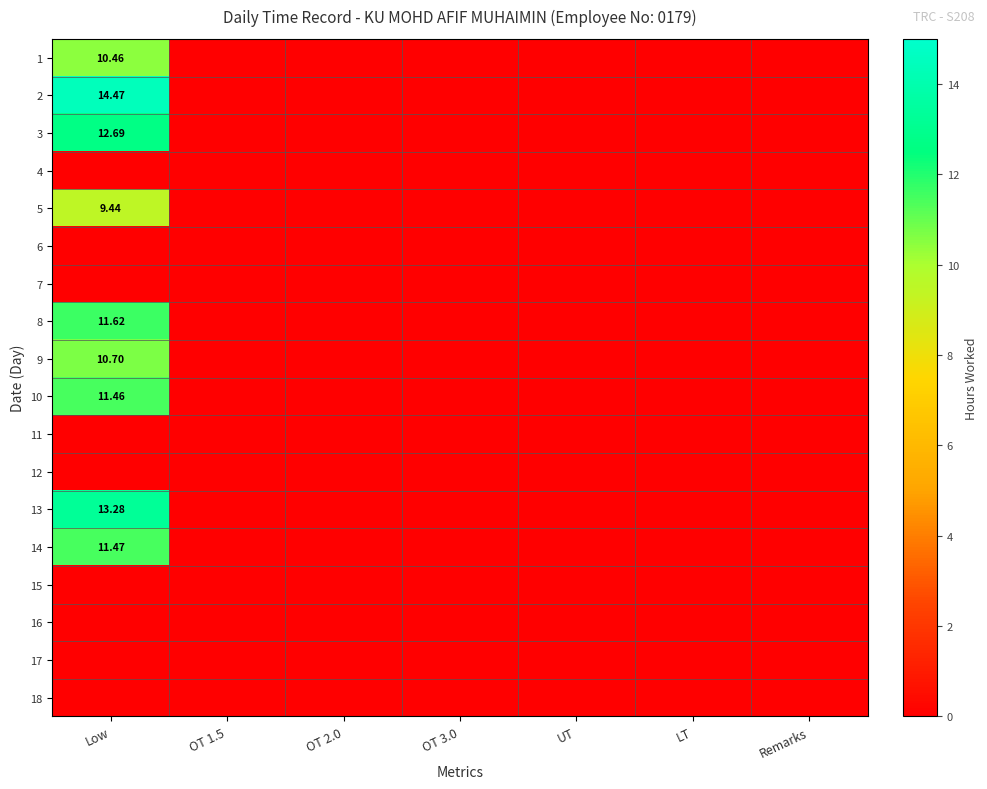

Is the value of 15 at Low greater than the value of 7 at OT 1.5?

No